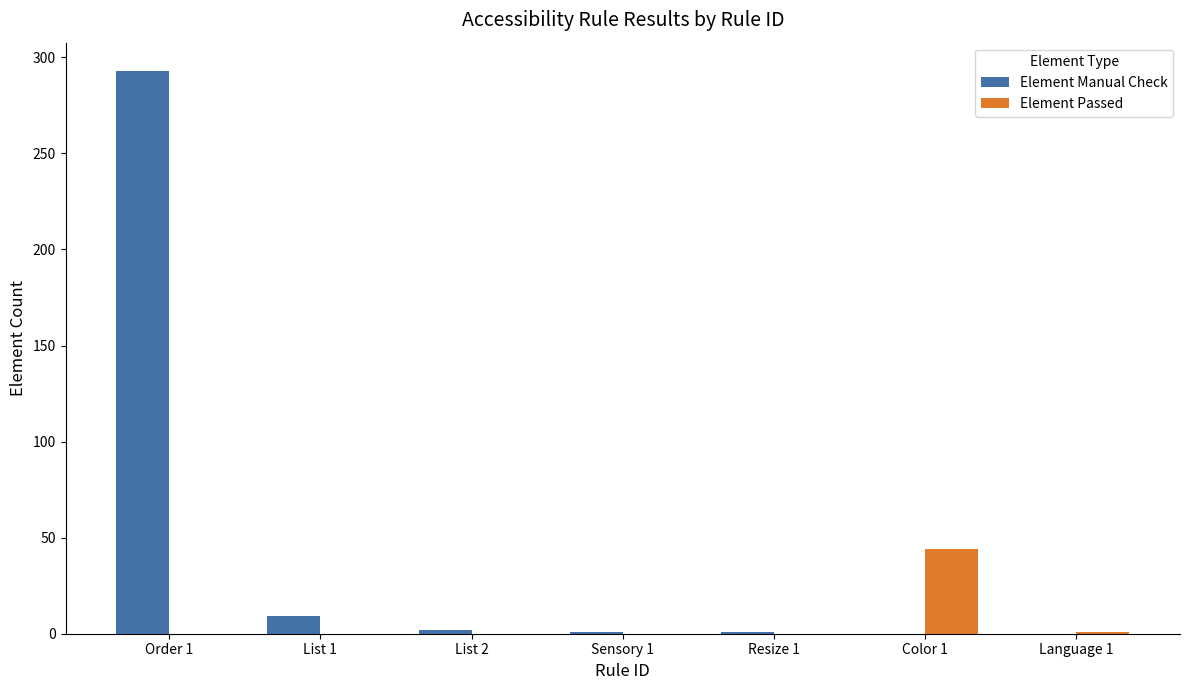

At which category does the chart reach its peak across all series?

Order 1